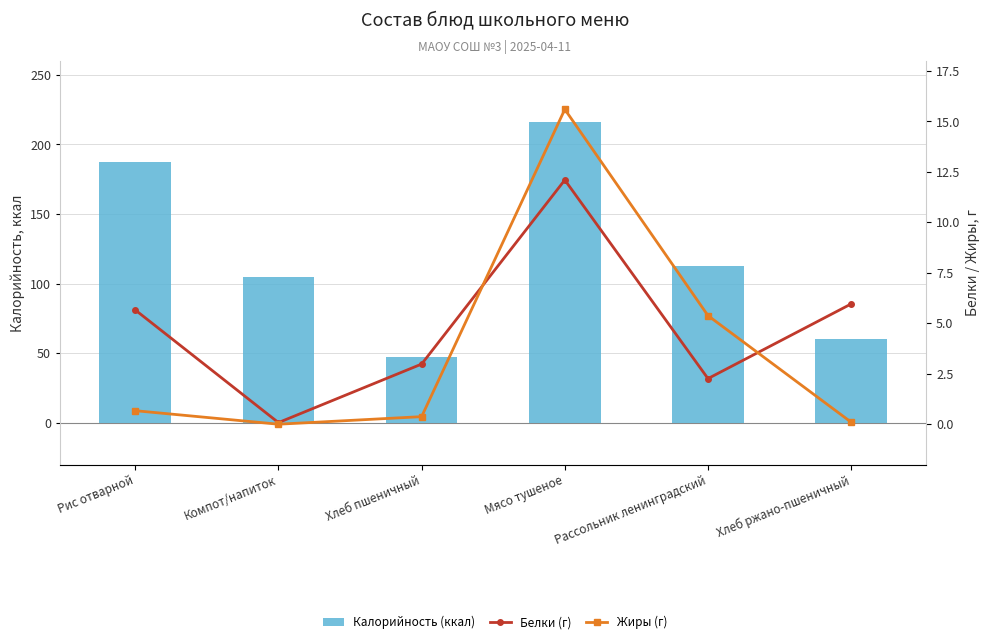

Rank the categories by Калорийность (ккал) value from lowest to highest.

Хлеб пшеничный, Хлеб ржано-пшеничный, Компот/напиток, Рассольник ленинградский, Рис отварной, Мясо тушеное